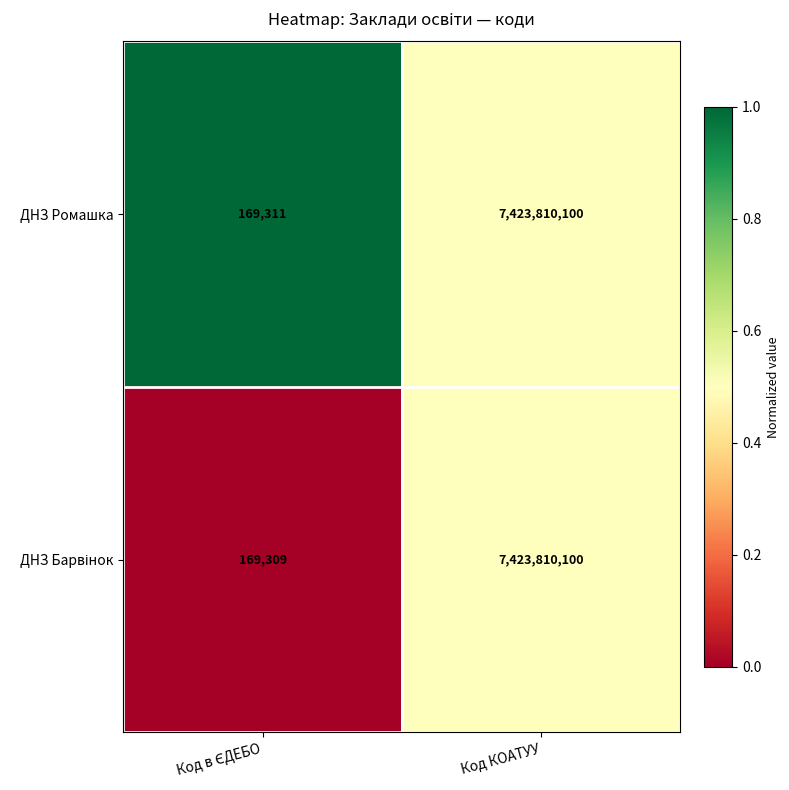

Which label corresponds to the largest value in the chart?

Код КОАТУУ